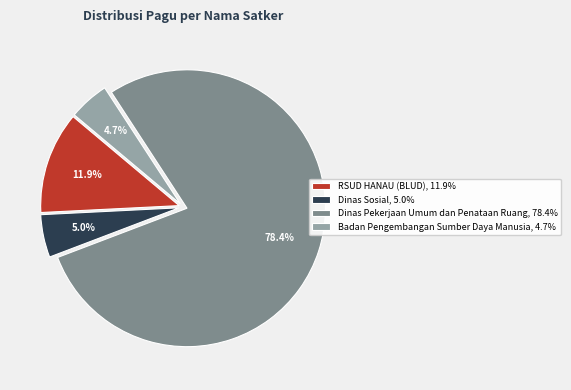

What is the total percentage of Dinas Pekerjaan Umum dan Penataan Ruang, 78.4% and RSUD HANAU (BLUD), 11.9%?

90.3%